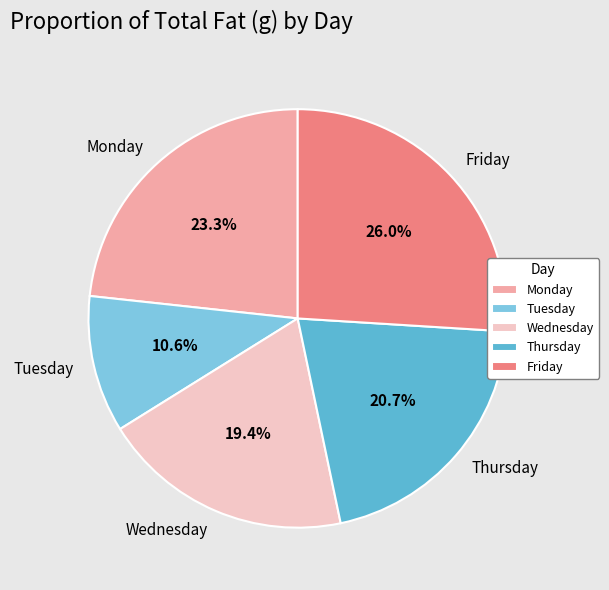

How many segments does this pie chart have?

5